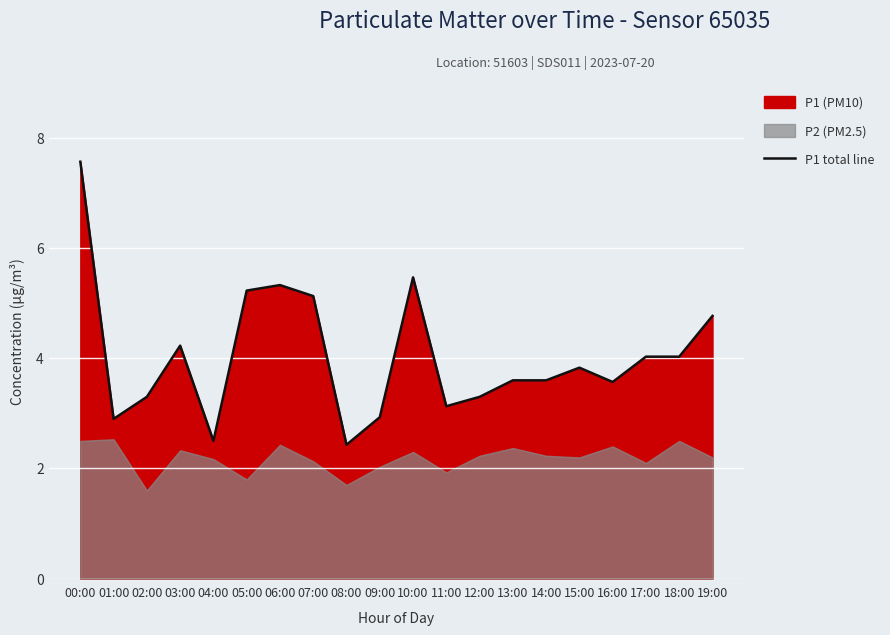

What is the ratio of the value at 18:00 to the value at 05:00?

0.8